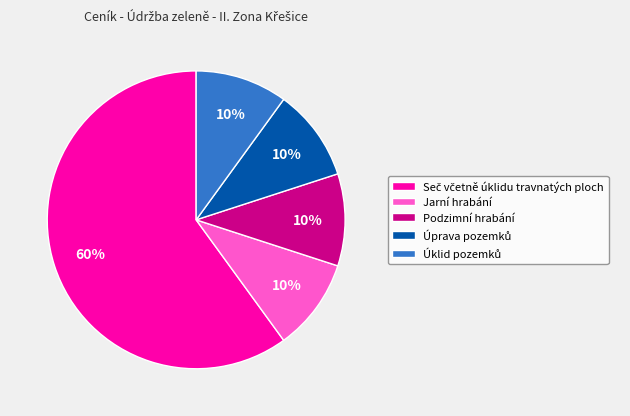

True or false: Jarní hrabání accounts for 20% of the total.

False